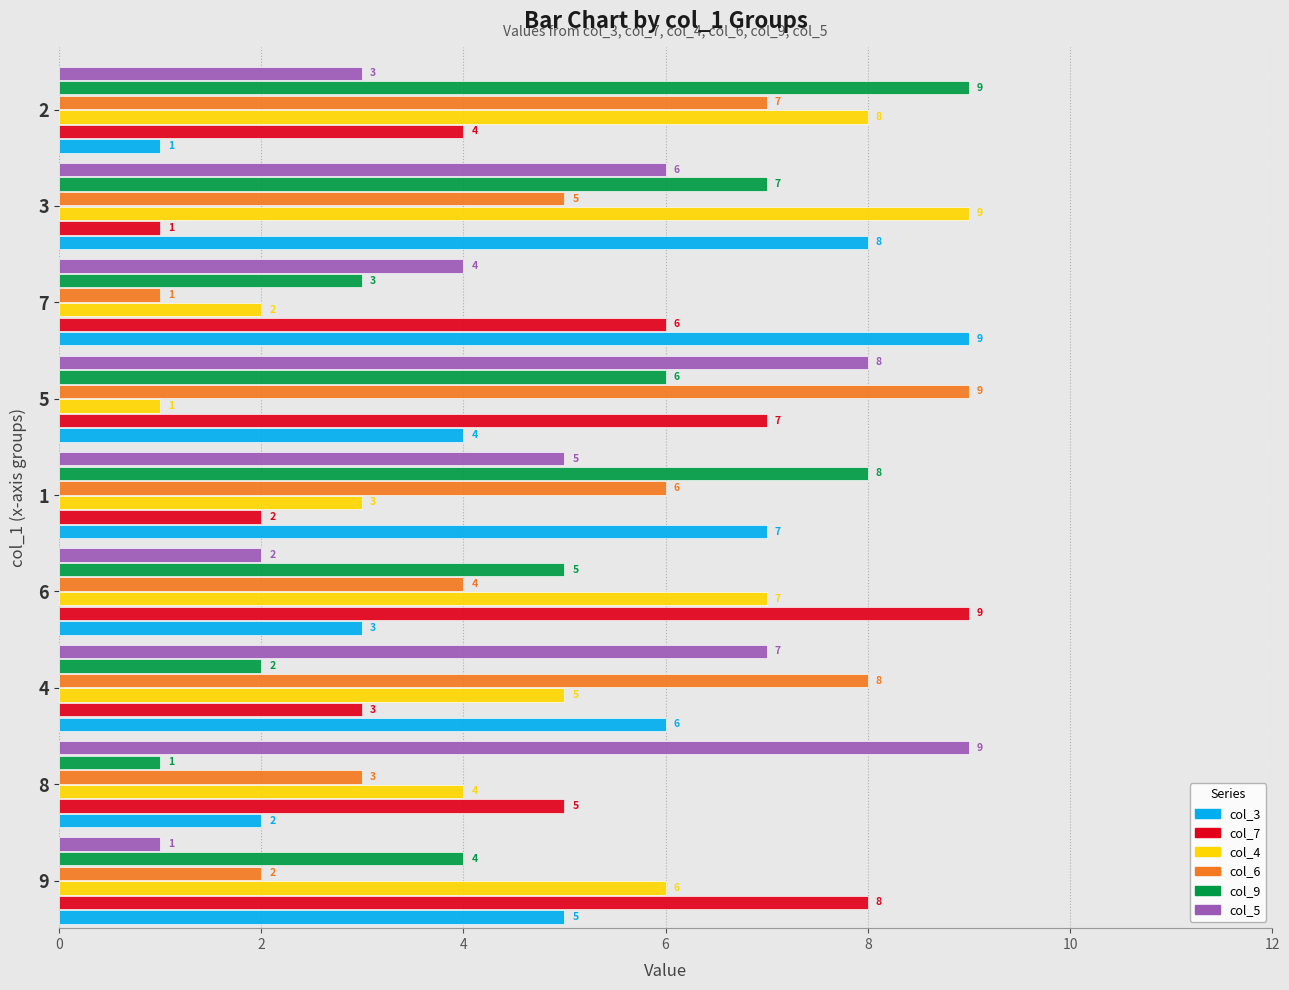

What is the sum of all col_3 values?

45